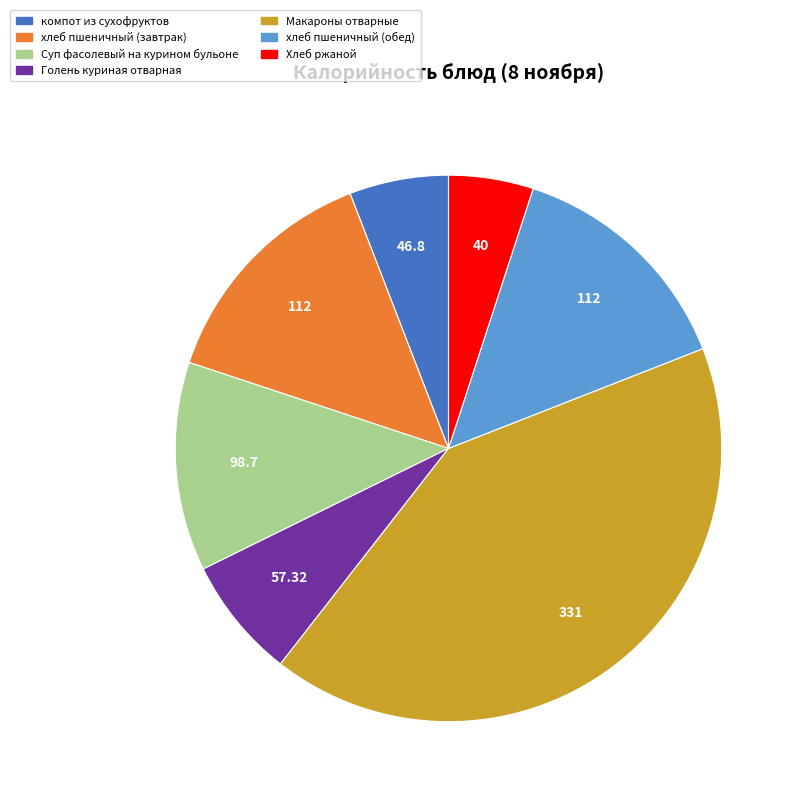

How many slices are in this pie chart?

7